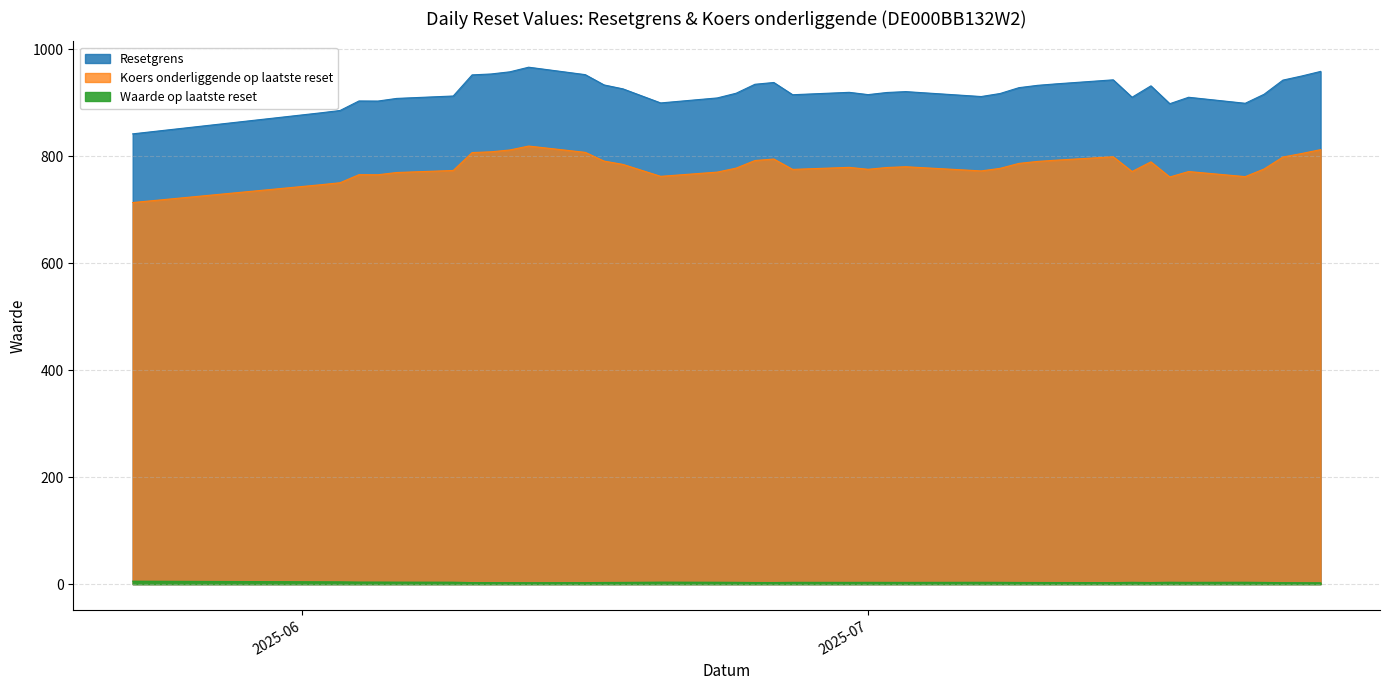

What is the average value of the Waarde op laatste reset series?

3.3